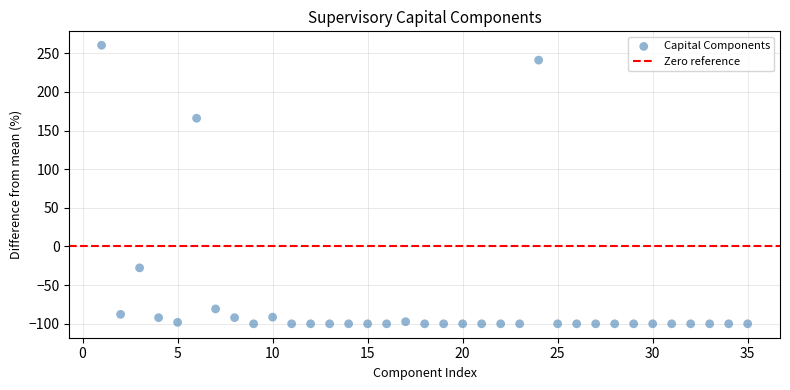

What is the range of Y values (max minus min)?

360.3